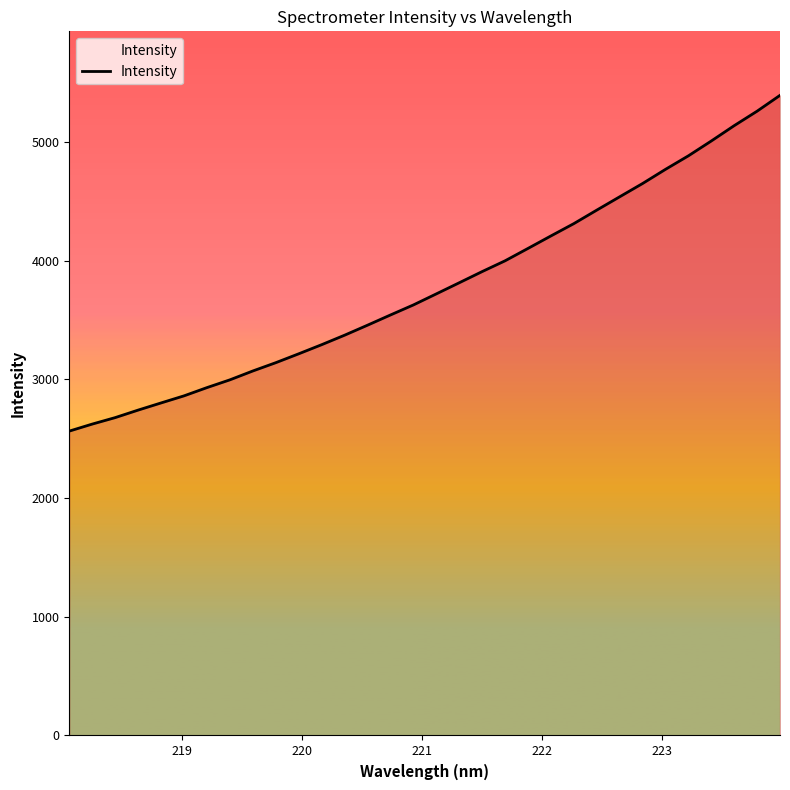

What is the greatest value displayed?

5393.9